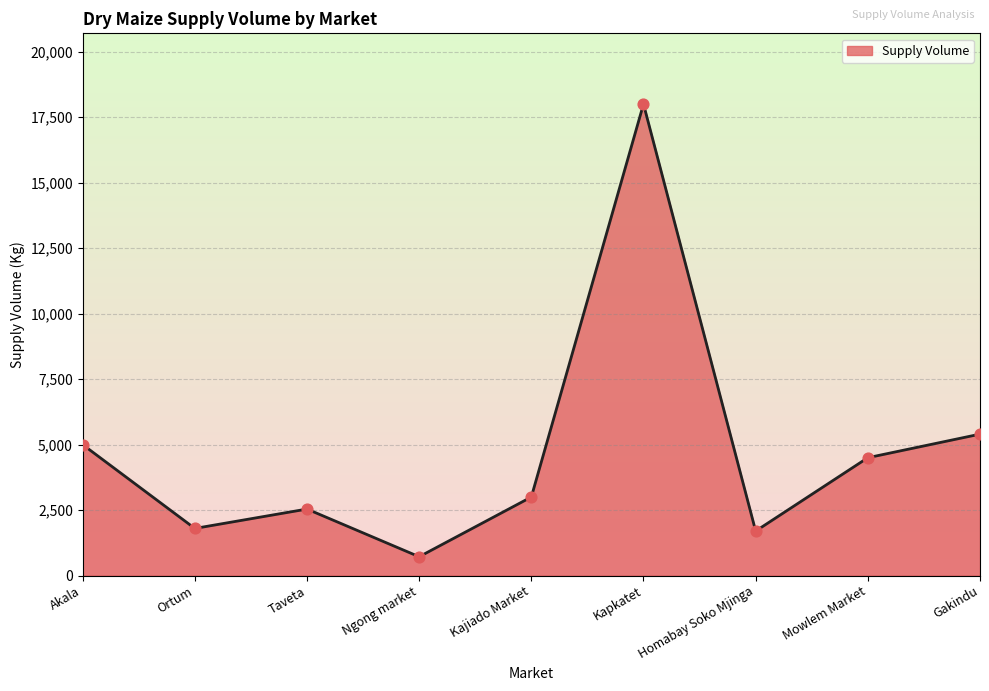

Between Taveta and Kajiado Market, which is larger?

Kajiado Market